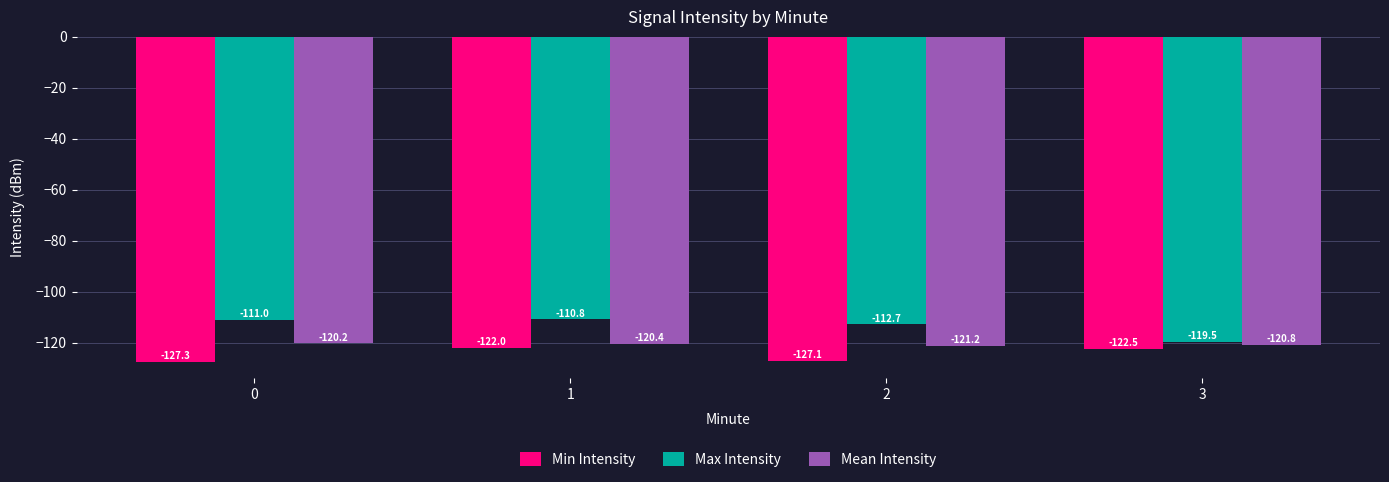

How many data points in Max Intensity are above -111?

1